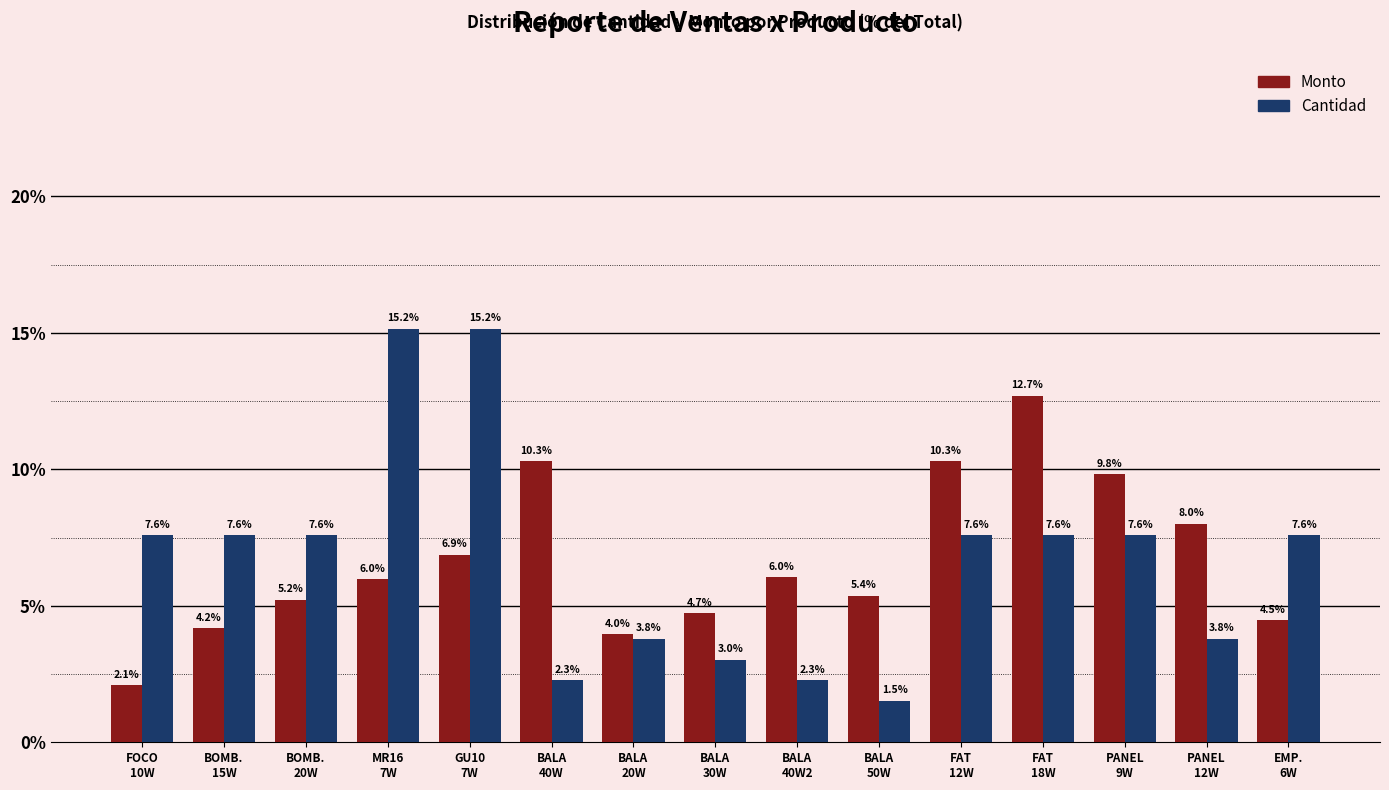

Rank the series at BALA
40W from lowest to highest value.

Cantidad, Monto